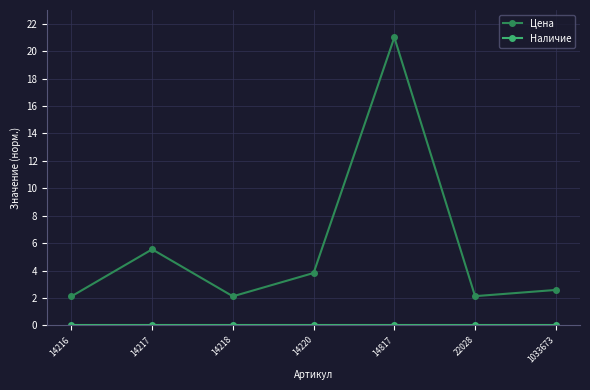

At which category is the sum across all series the highest?

14817